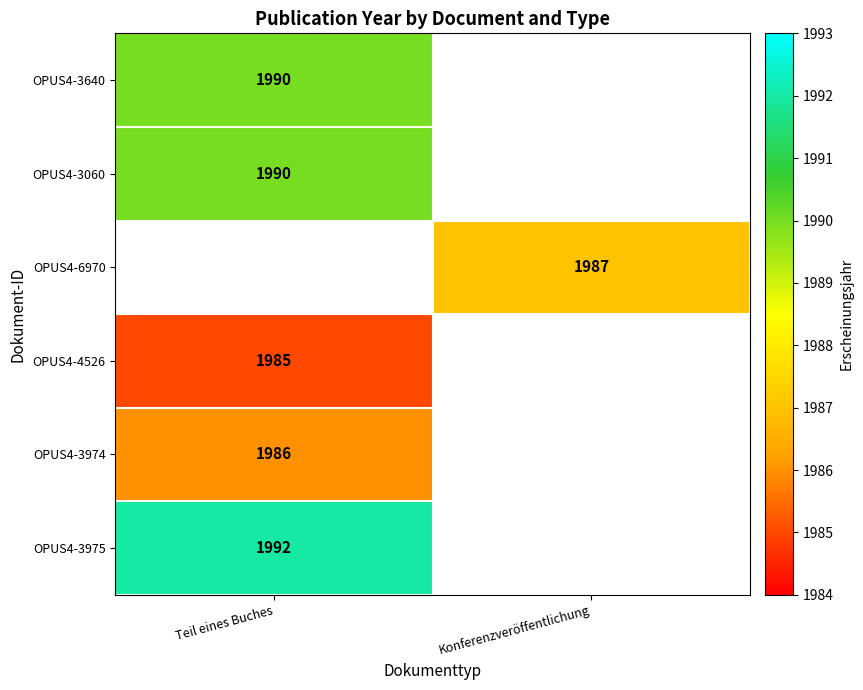

The value of OPUS4-3060 at Teil eines Buches is 1990. True or false?

True